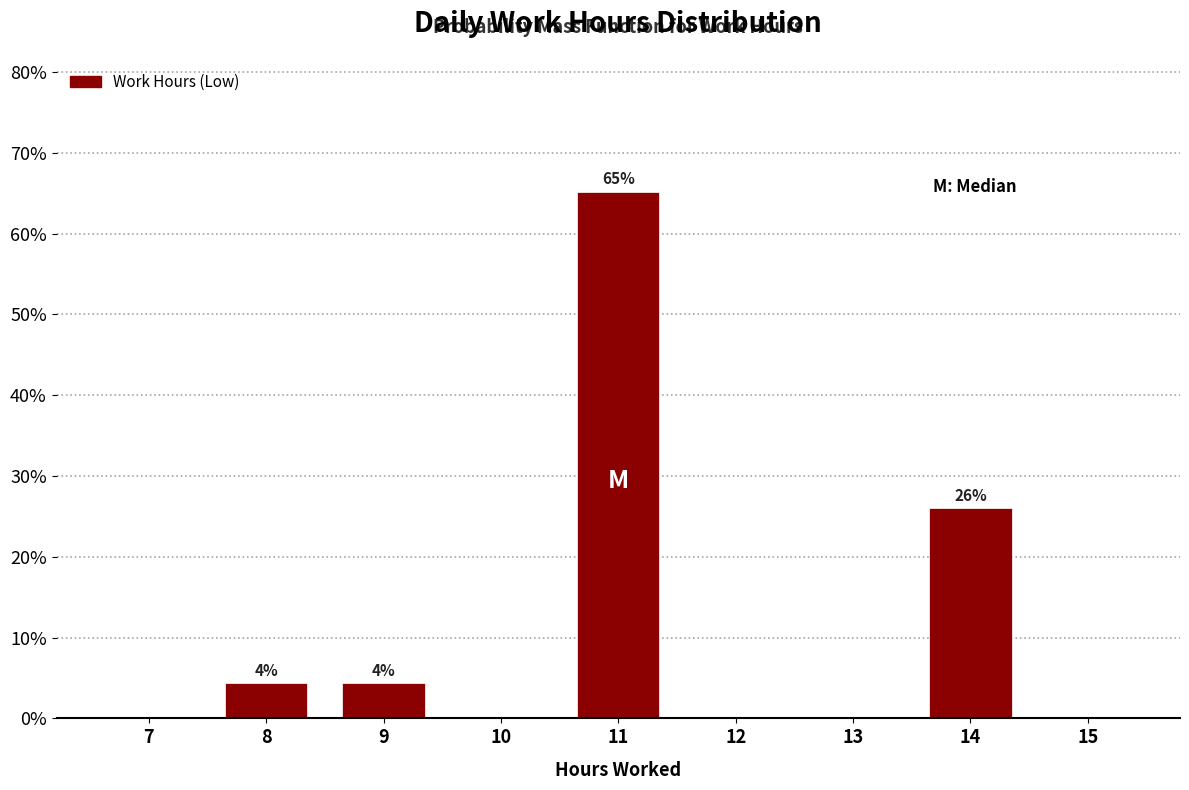

Reading left to right, extract all data points from this chart.

7=0.0	8=4.3	9=4.3	10=0.0	11=65.2	12=0.0	13=0.0	14=26.1	15=0.0